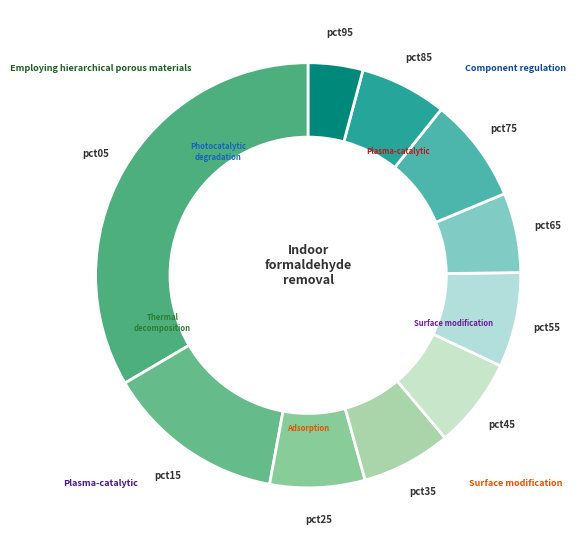

What percentage is NOT represented by pct55?

92.8%